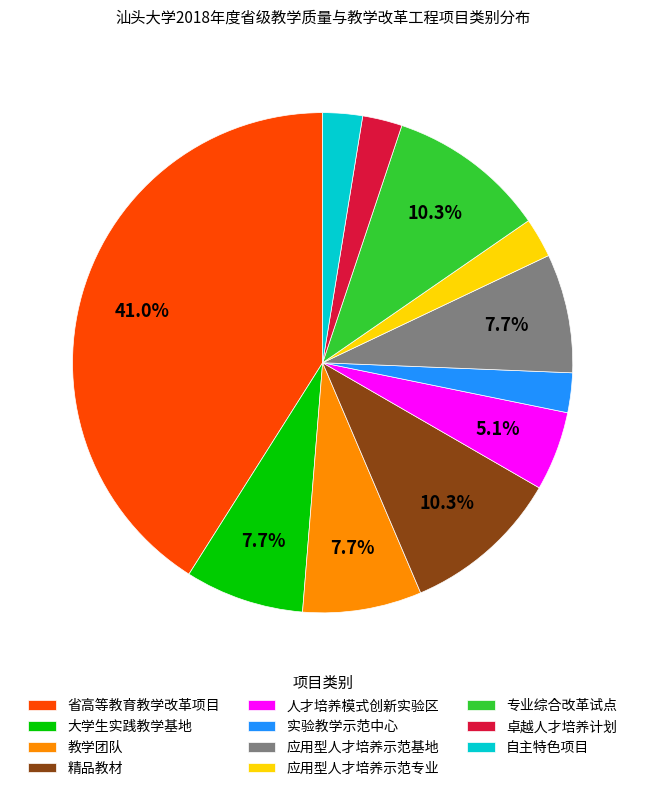

True or false: 卓越人才培养计划 accounts for 3% of the total.

True